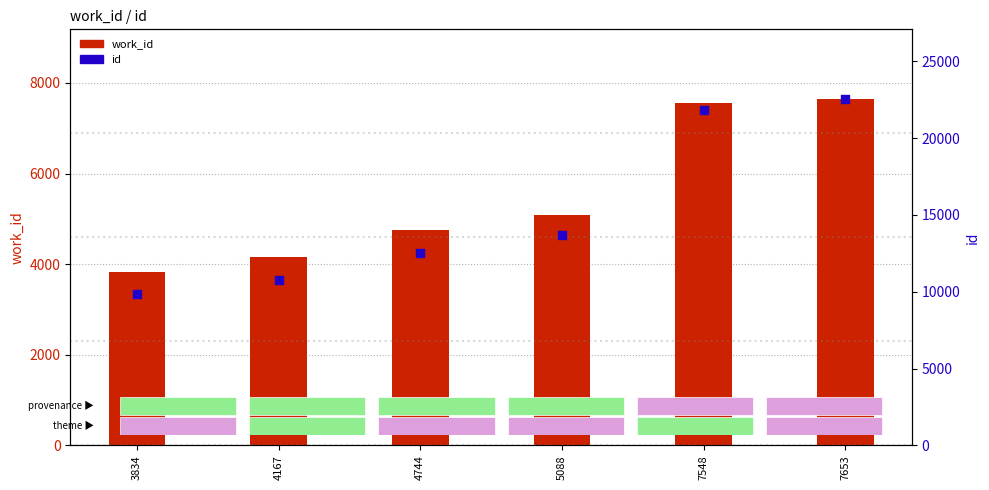

At how many categories does at least one series exceed 18085?

2